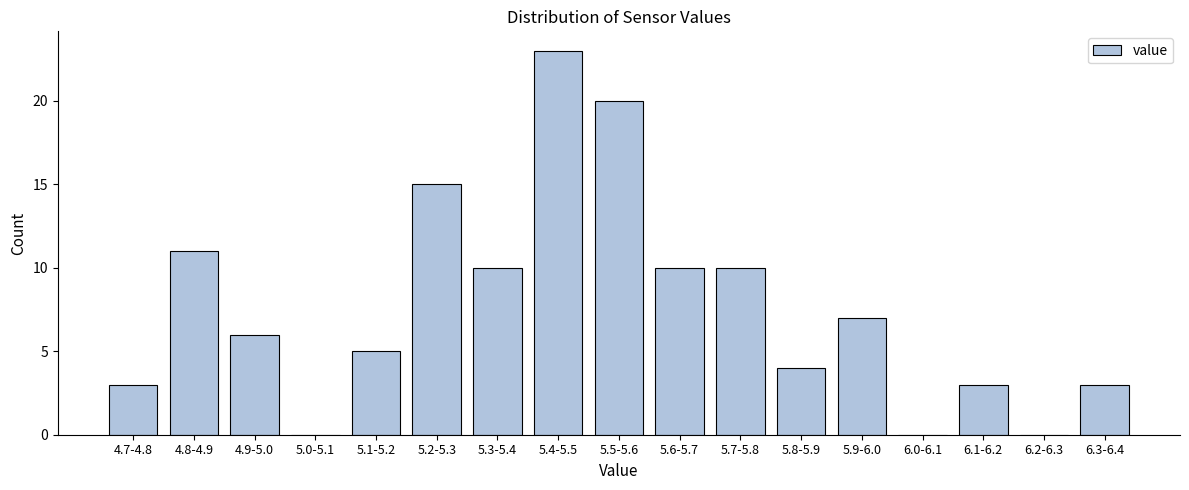

Reading left to right, transcribe all the data shown in this chart.

4.7-4.8=3	4.8-4.9=11	4.9-5.0=6	5.0-5.1=0	5.1-5.2=5	5.2-5.3=15	5.3-5.4=10	5.4-5.5=23	5.5-5.6=20	5.6-5.7=10	5.7-5.8=10	5.8-5.9=4	5.9-6.0=7	6.0-6.1=0	6.1-6.2=3	6.2-6.3=0	6.3-6.4=3